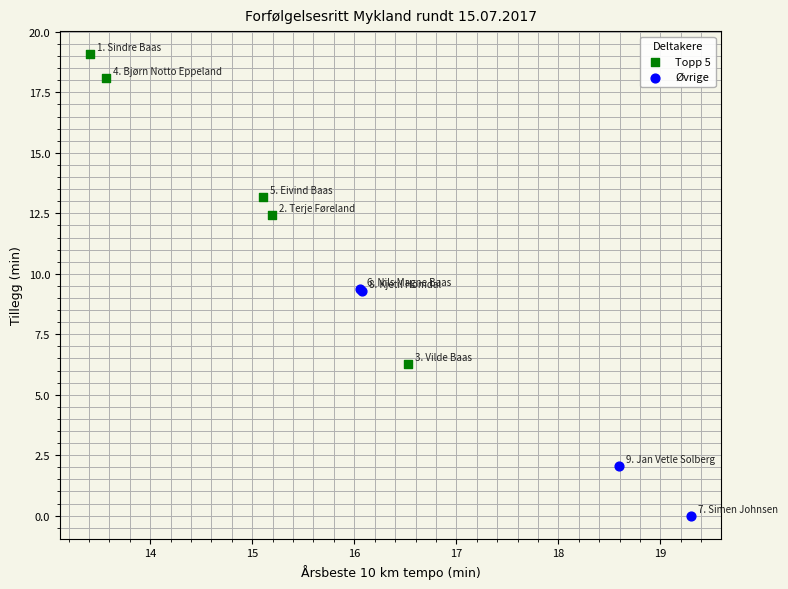

Which series reaches the maximum Y coordinate?

Topp 5